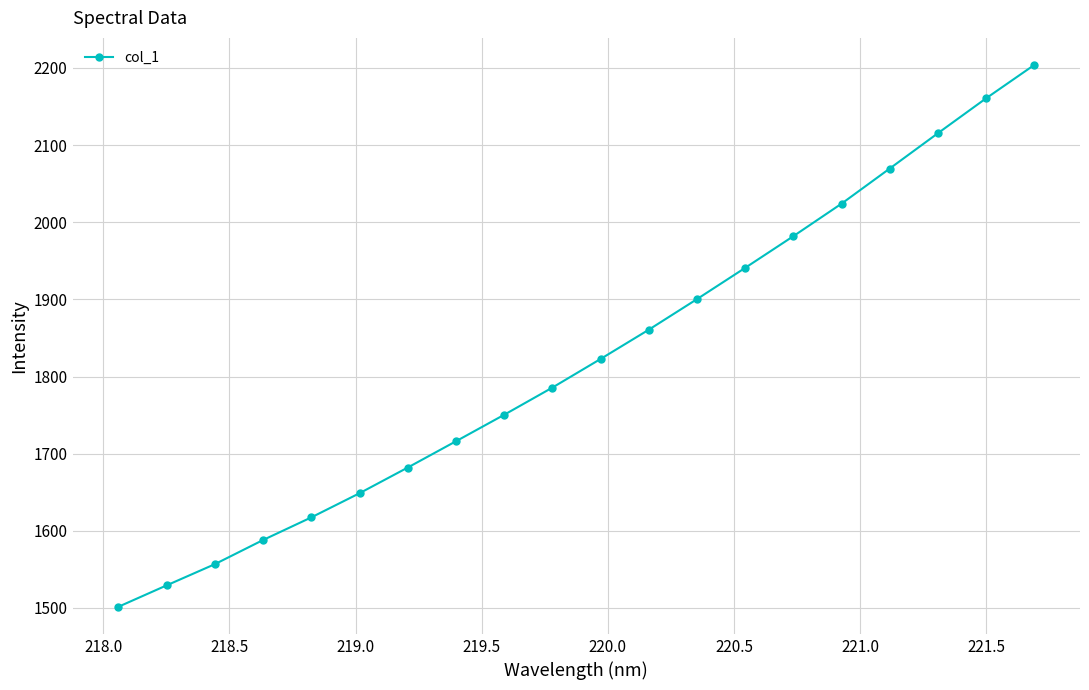

What is the greatest value displayed?

2203.9